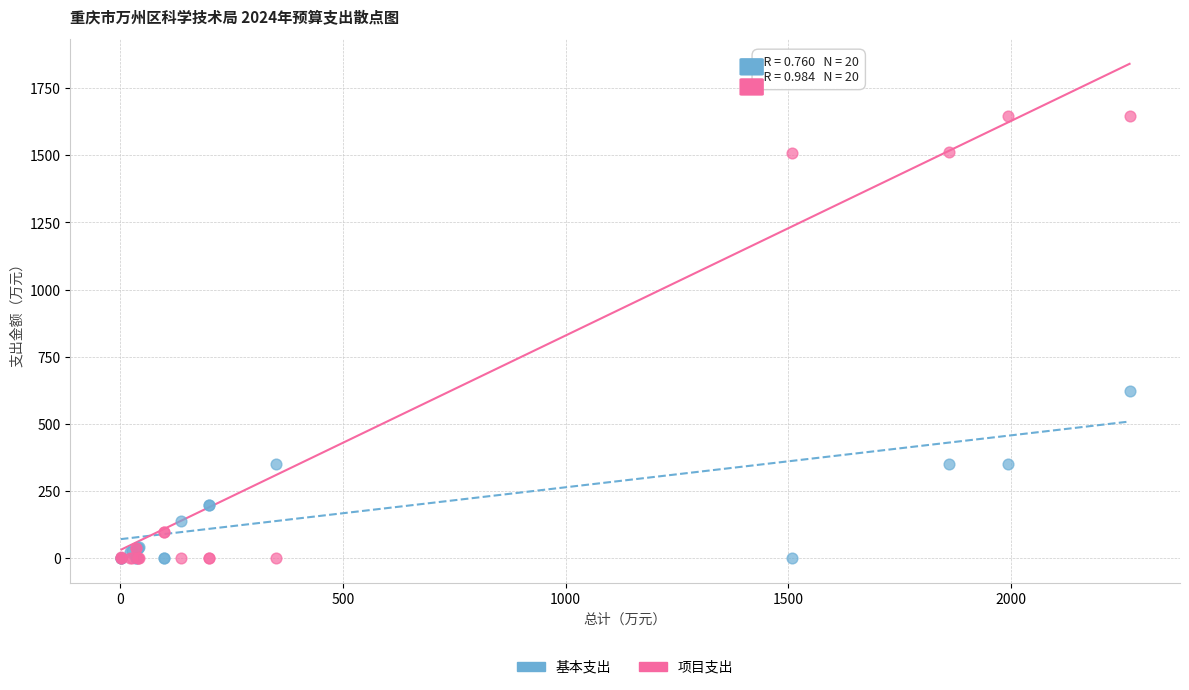

What are all the series names shown in the legend?

基本支出, 项目支出